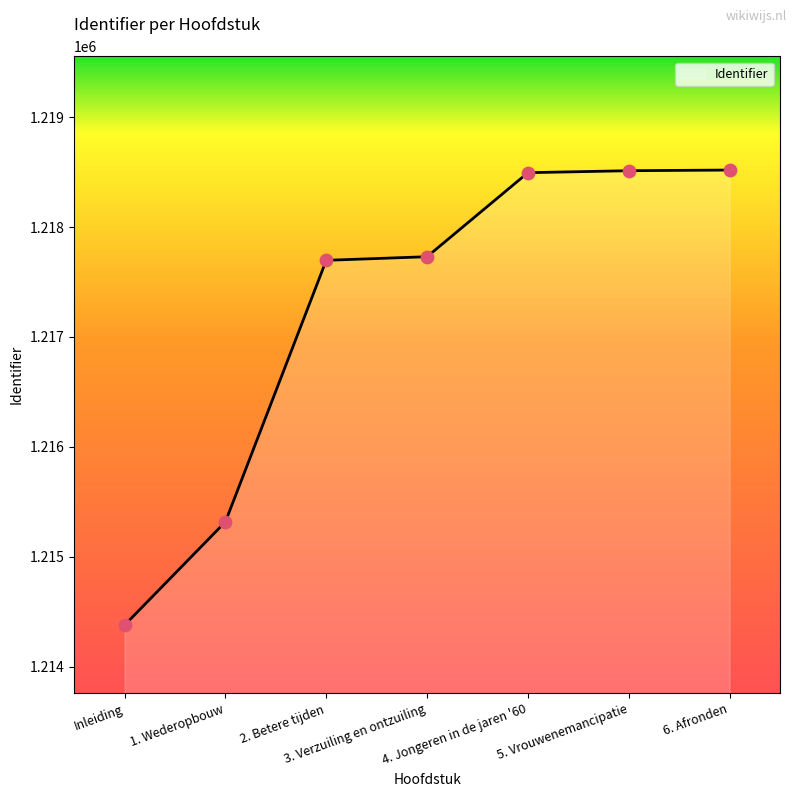

What is the change in value from Inleiding to 5. Vrouwenemancipatie?

+4132